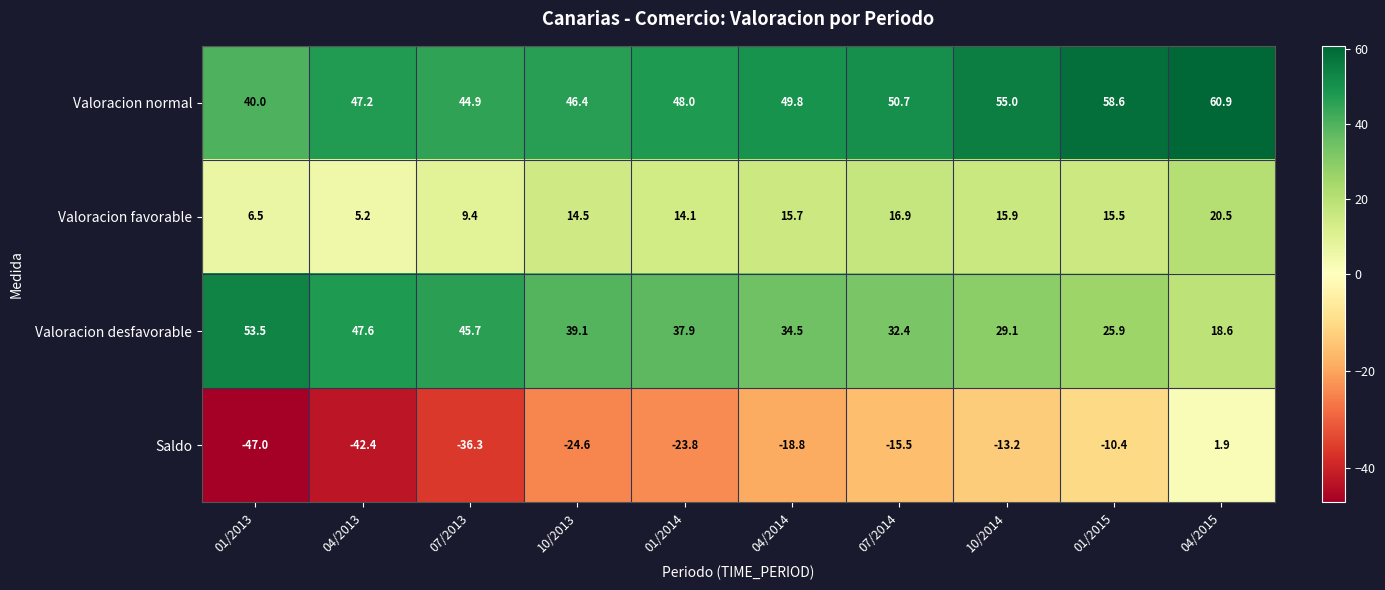

Rank the series by their average value, from highest to lowest.

Valoracion normal, Valoracion desfavorable, Valoracion favorable, Saldo